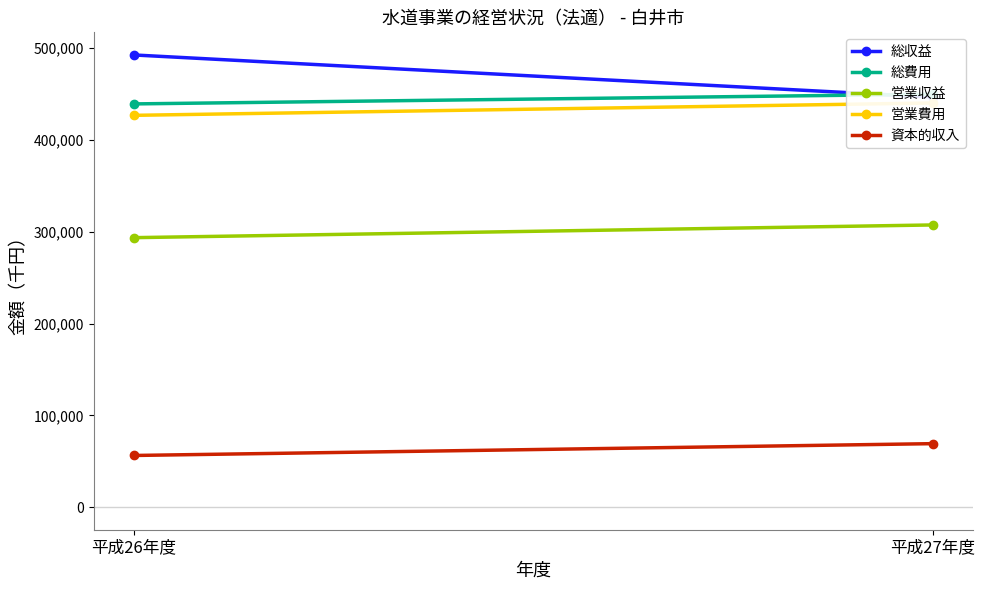

What is the label of the 1st point from the right?

平成27年度